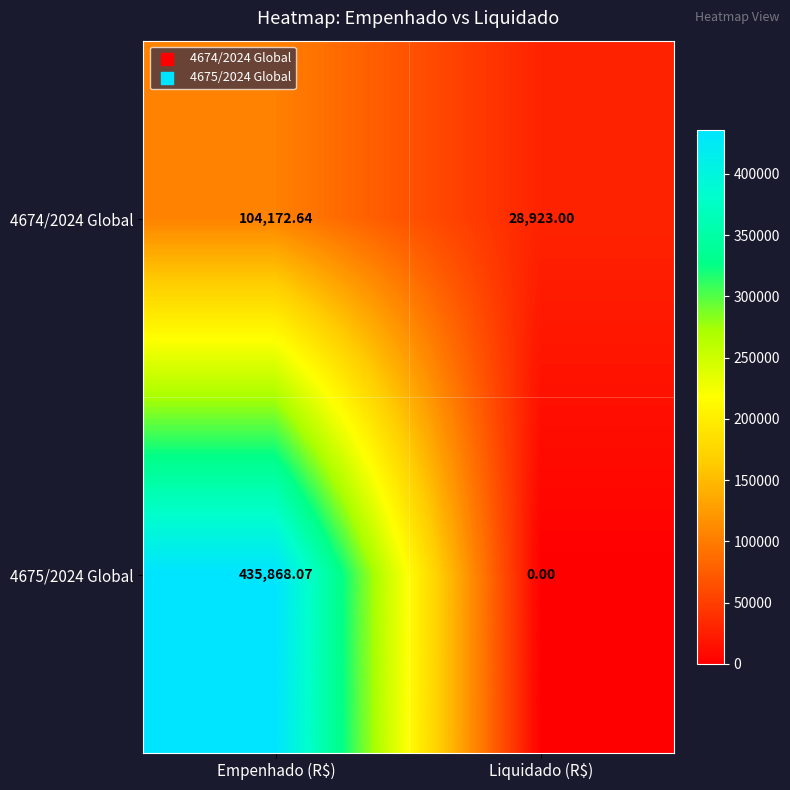

Between Empenhado (R$) and Liquidado (R$), which series saw the biggest shift?

4675/2024 Global